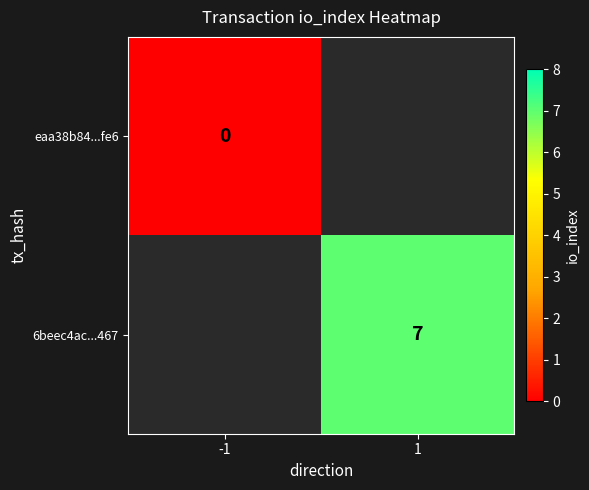

At how many categories does at least one series exceed 0?

1